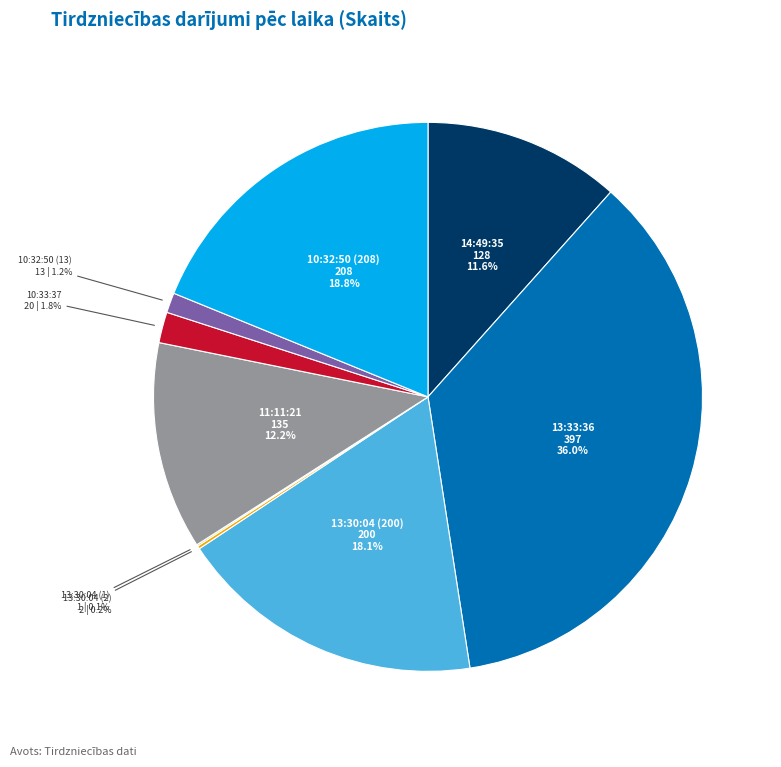

How much of the chart is everything except 13:33:36?

64.0%